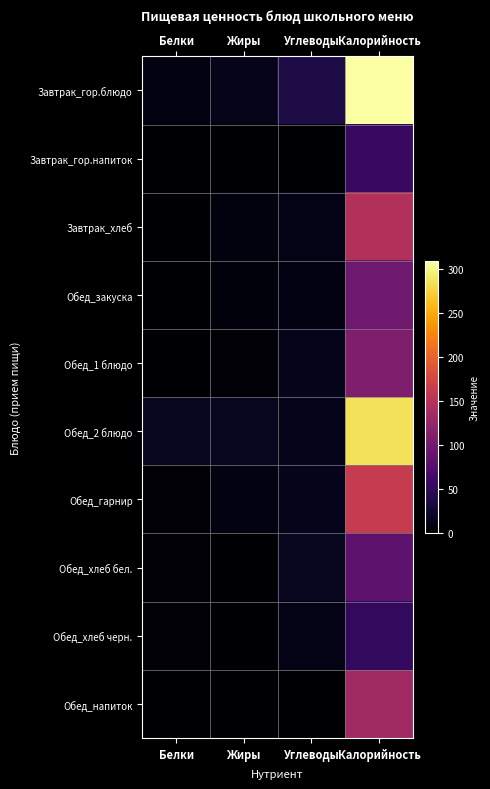

At which category is the sum across all series the highest?

Калорийность